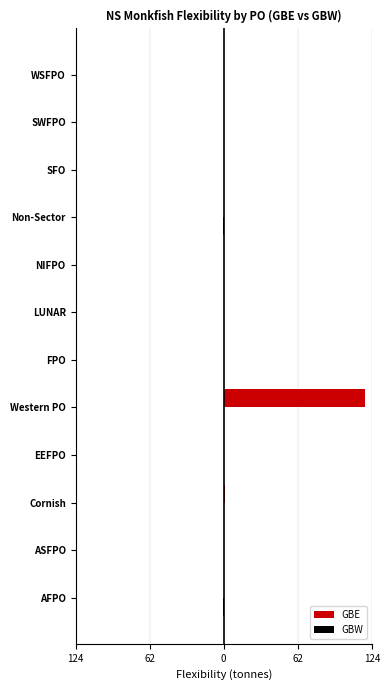

Reading left to right, what are all the values shown in this chart?

GBE: 0.0	0.0	1.1	0.1	118.3	0.0	0.0	0.0	0.0	0.1	0.0	0.0
GBW: -0.7	0.0	0.0	0.0	0.0	0.0	-0.1	0.0	-0.2	0.0	-0.0	-0.1